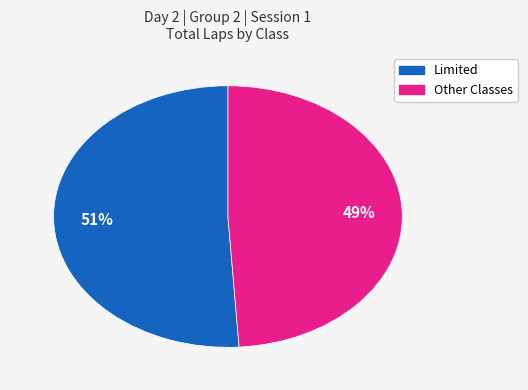

Does any single category account for the majority?

Yes